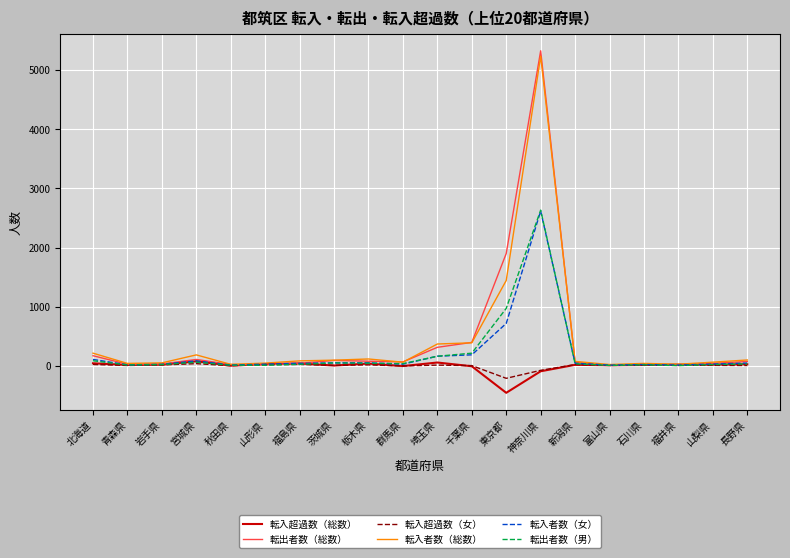

Where does the 転入超過数（総数） series first go above 19?

北海道